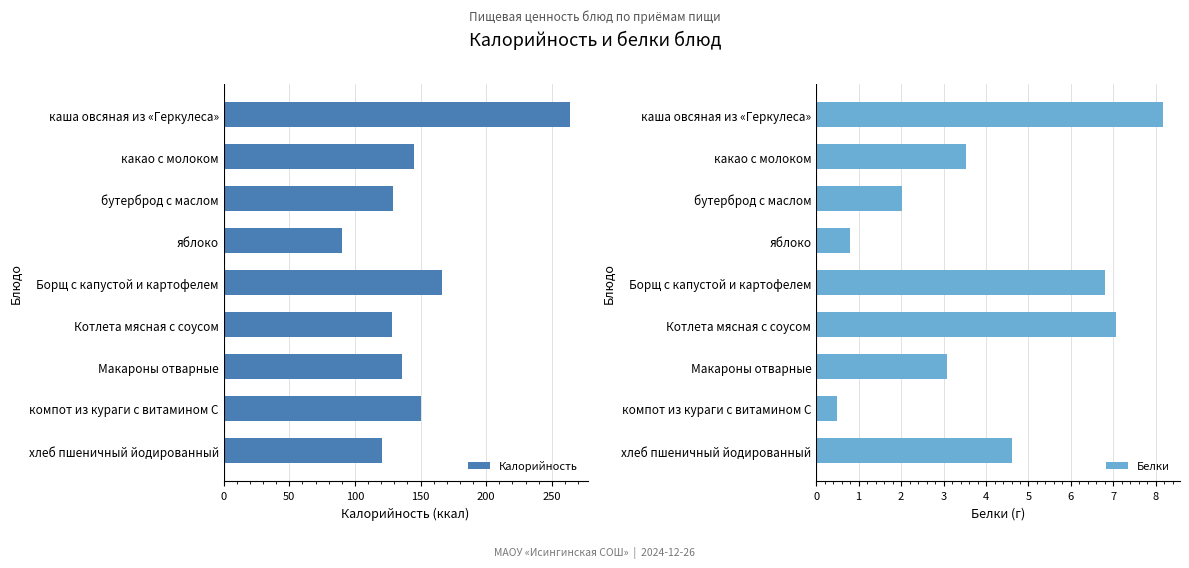

What is the difference between the maximum and second lowest values in the Калорийность series?

143.4